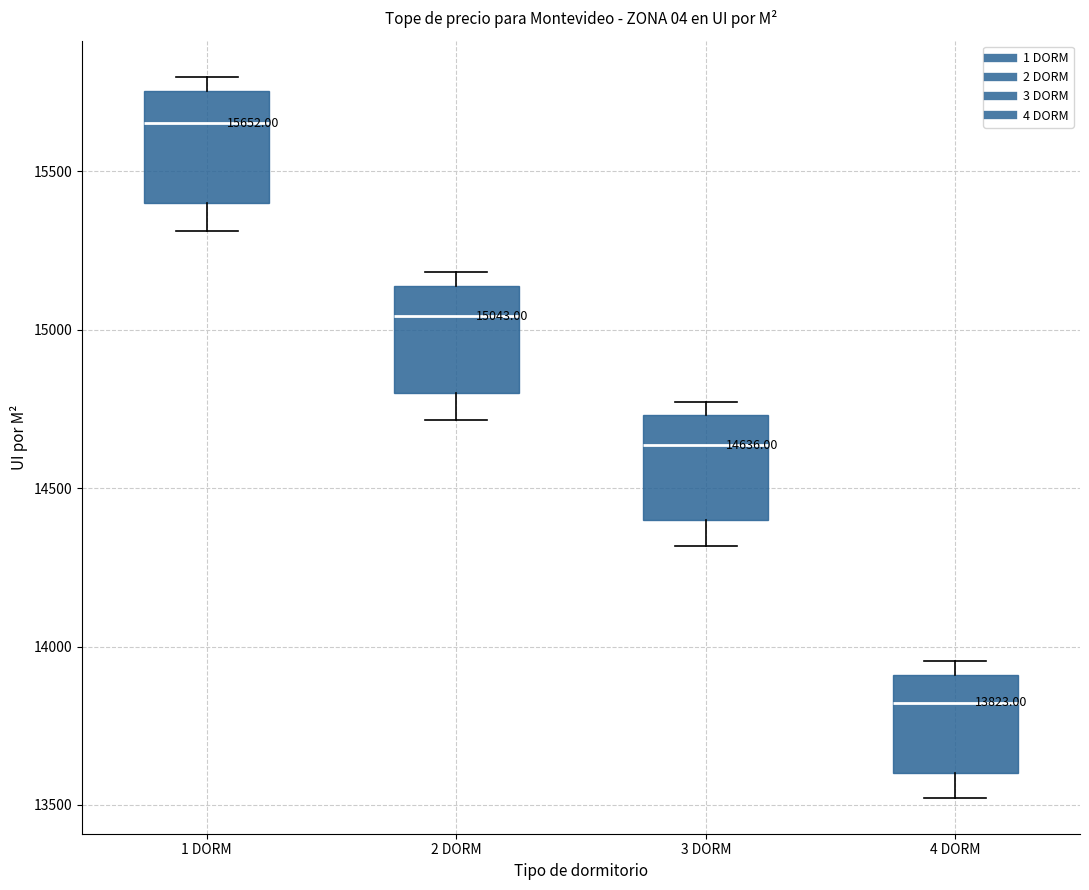

Which box has the highest median line?

1 DORM